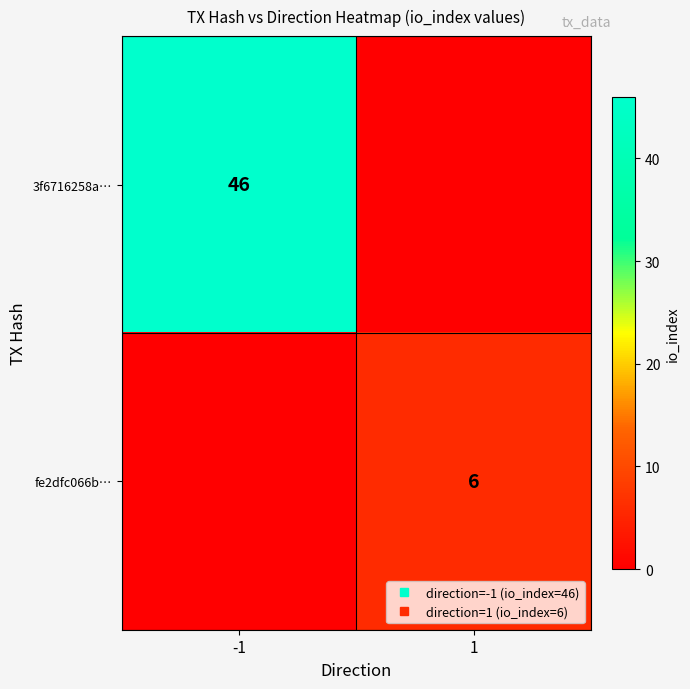

What is the approximate value of fe2dfc066b… at 1?

6